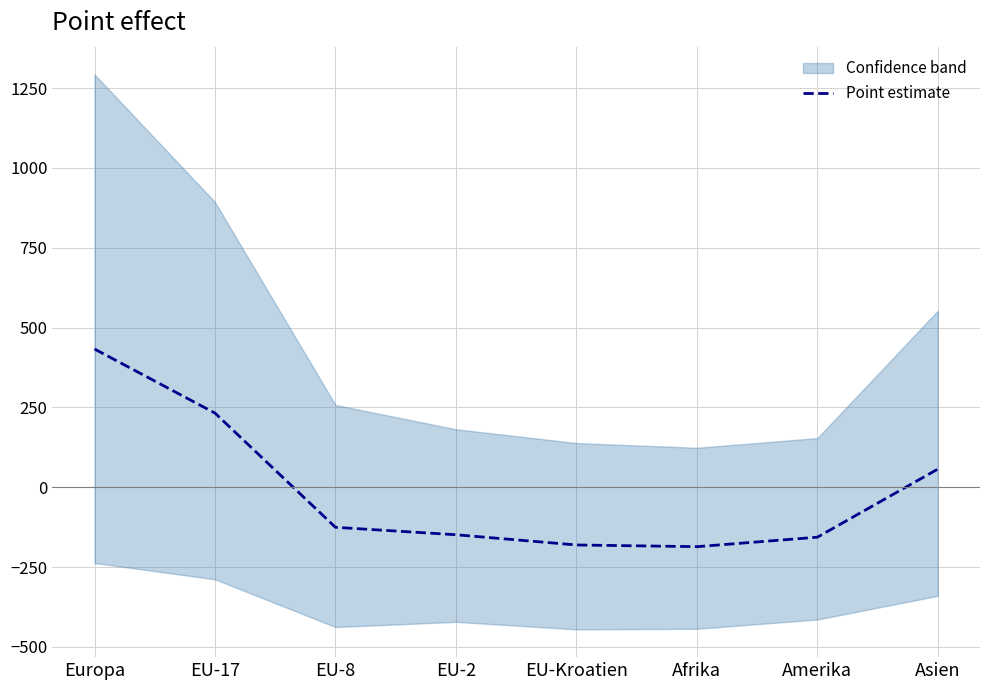

What is the sum of all values?

-74.7